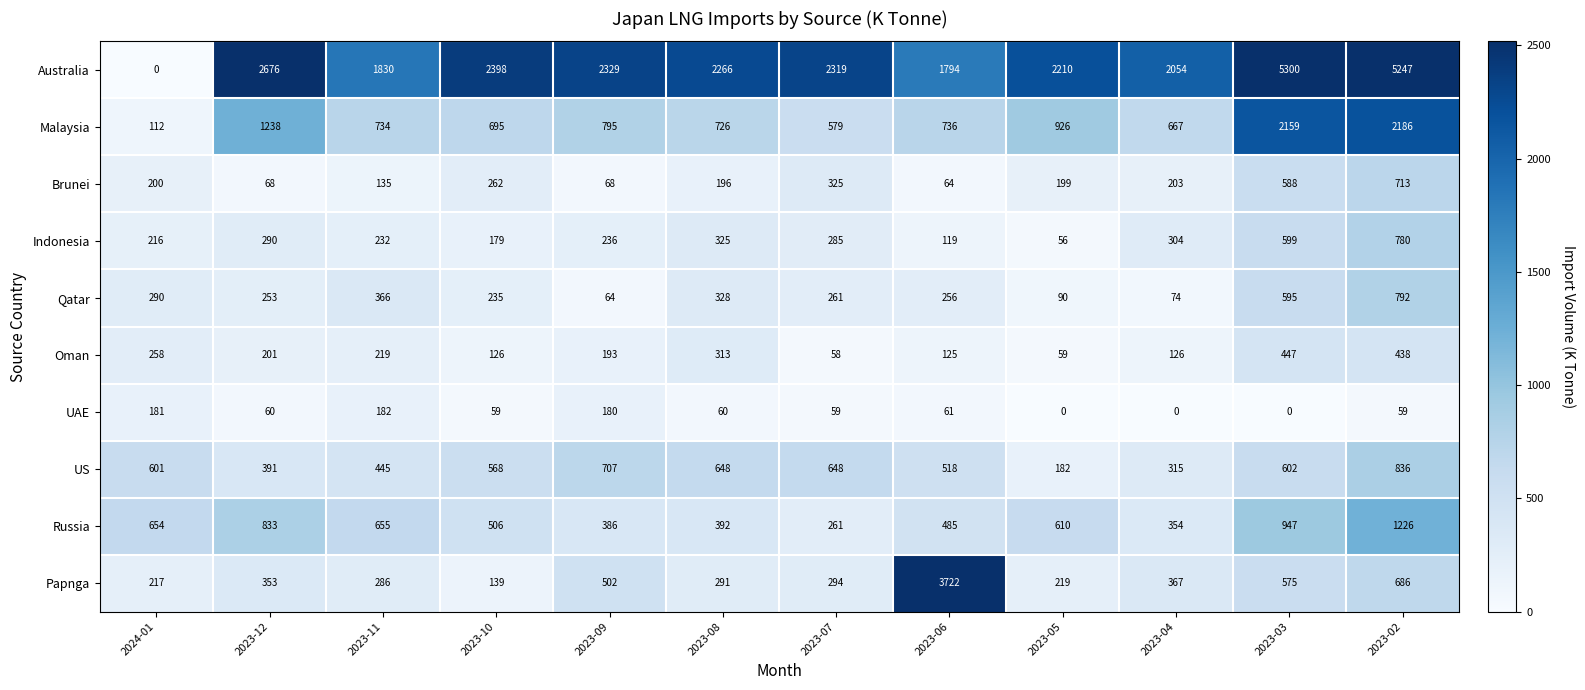

At which category is the sum across all series the highest?

2023-02